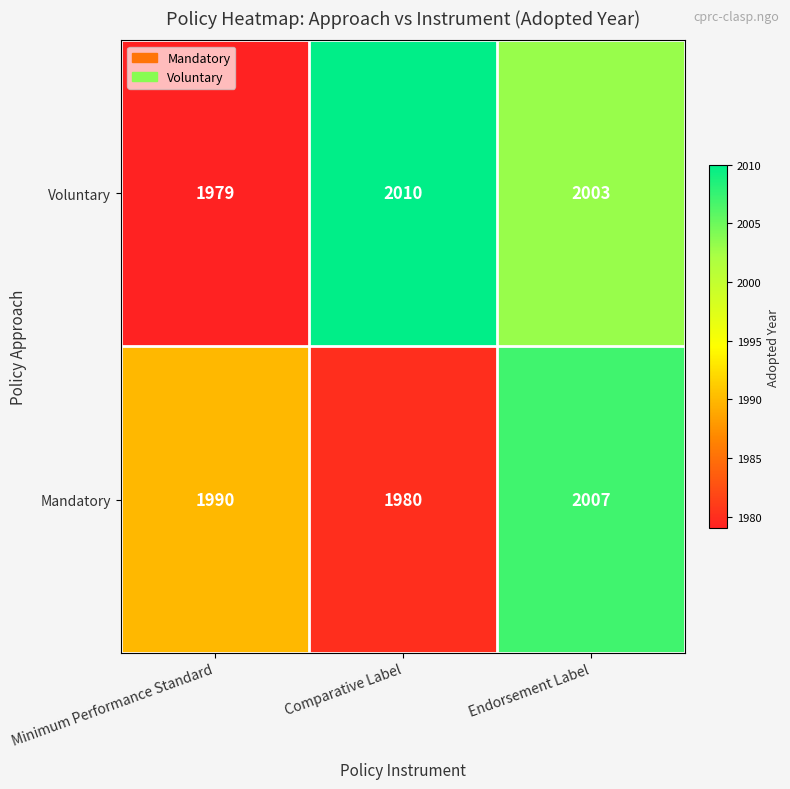

The value of Mandatory at Endorsement Label is 452. True or false?

False